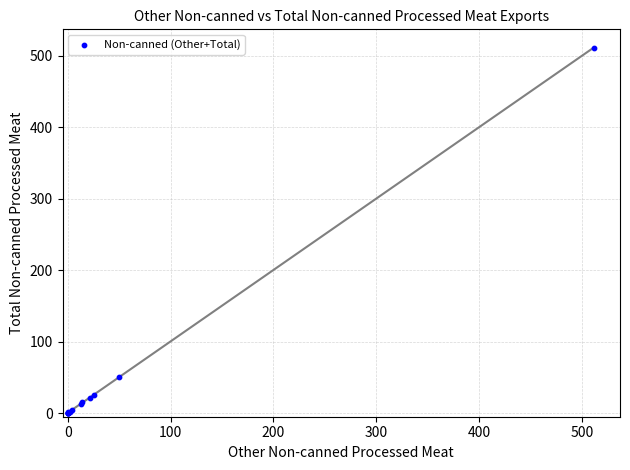

What Y value in the scatter plot is closest to 255?

50.5